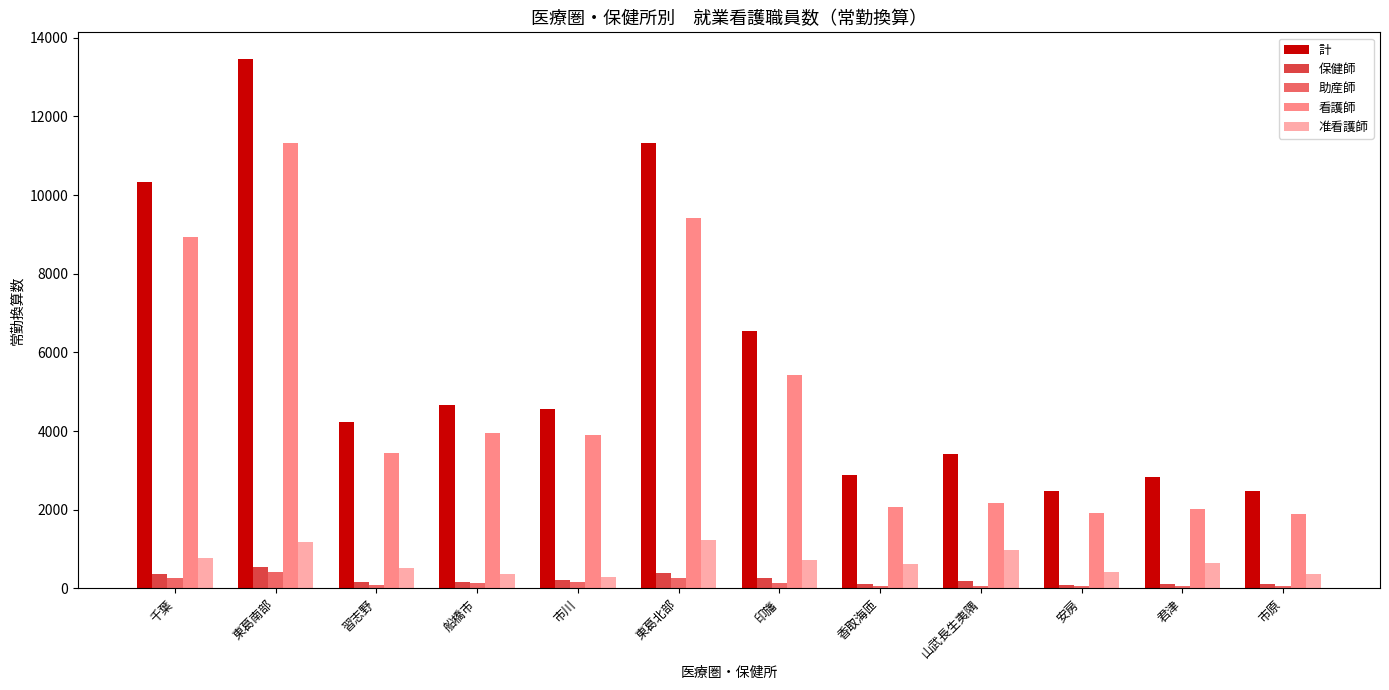

True or false: 看護師 has a value of 2170.4 at 山武長生夷隅.

True